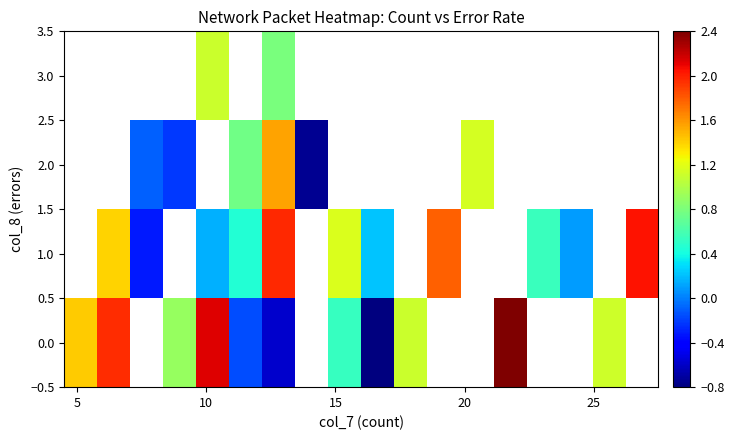

What is the greatest value displayed?

2.4